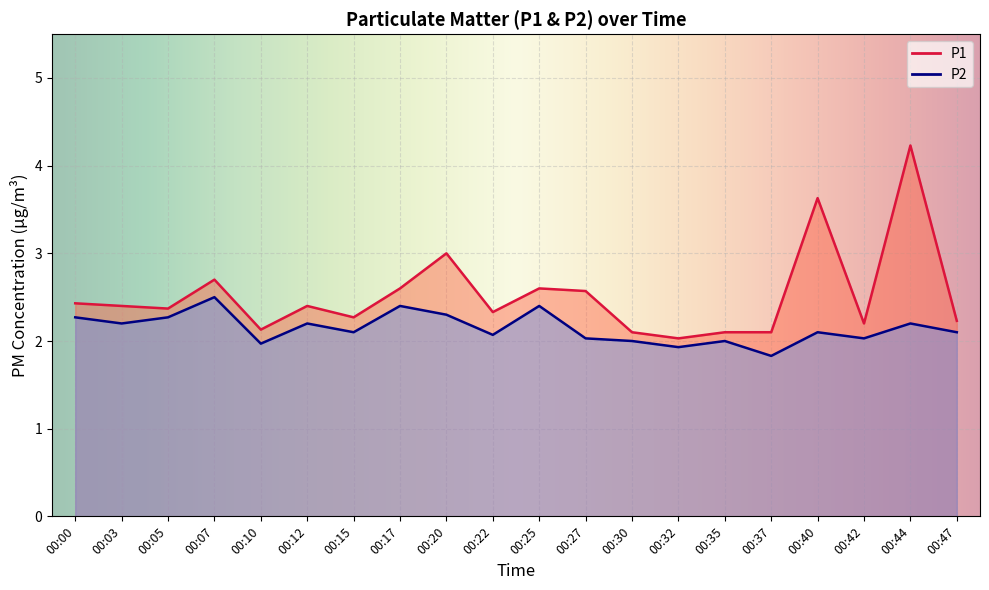

What is the highest value of the P2 series?

2.5